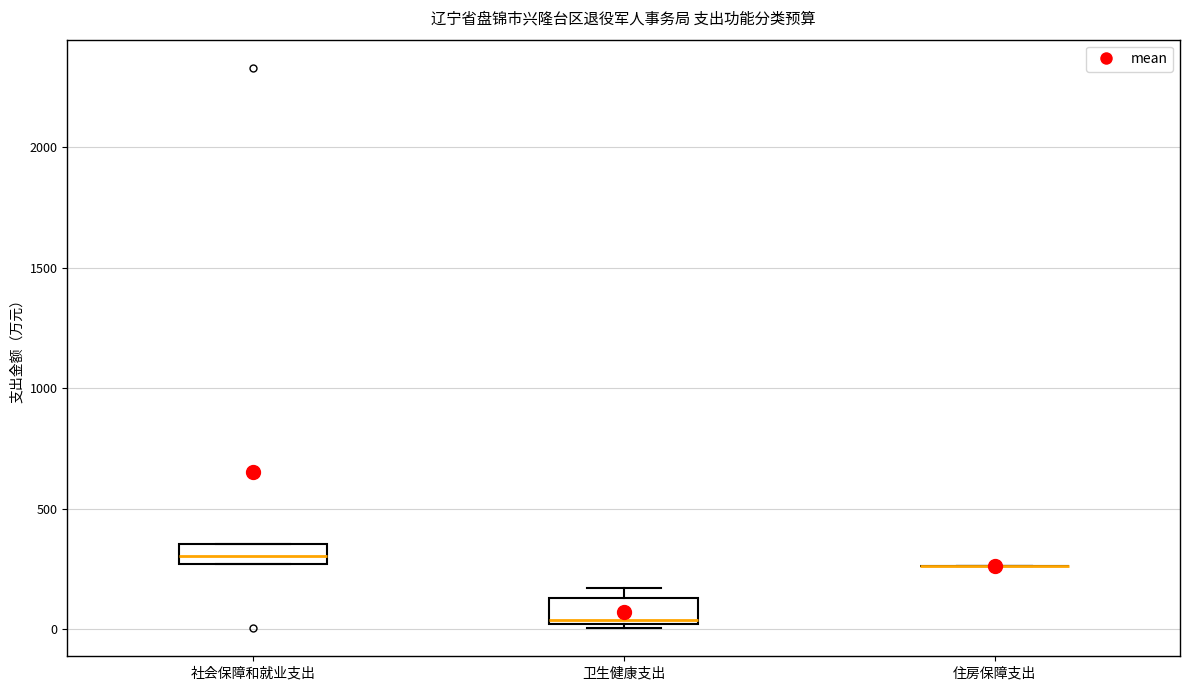

Reading left to right, read every box against the y-axis: the position of its median line, the range the box covers, and the ends of its whiskers. The values are not printed on the chart, so give them approximately, as read against the axis.

社会保障和就业支出: median 300, box 250 to 350, whiskers 250 to 350
卫生健康支出: median 50, box 0 to 150, whiskers 0 (just below the box's lower edge) to 150 (just above the box's upper edge)
住房保障支出: box collapsed to a line at 250, whiskers 250 to 250